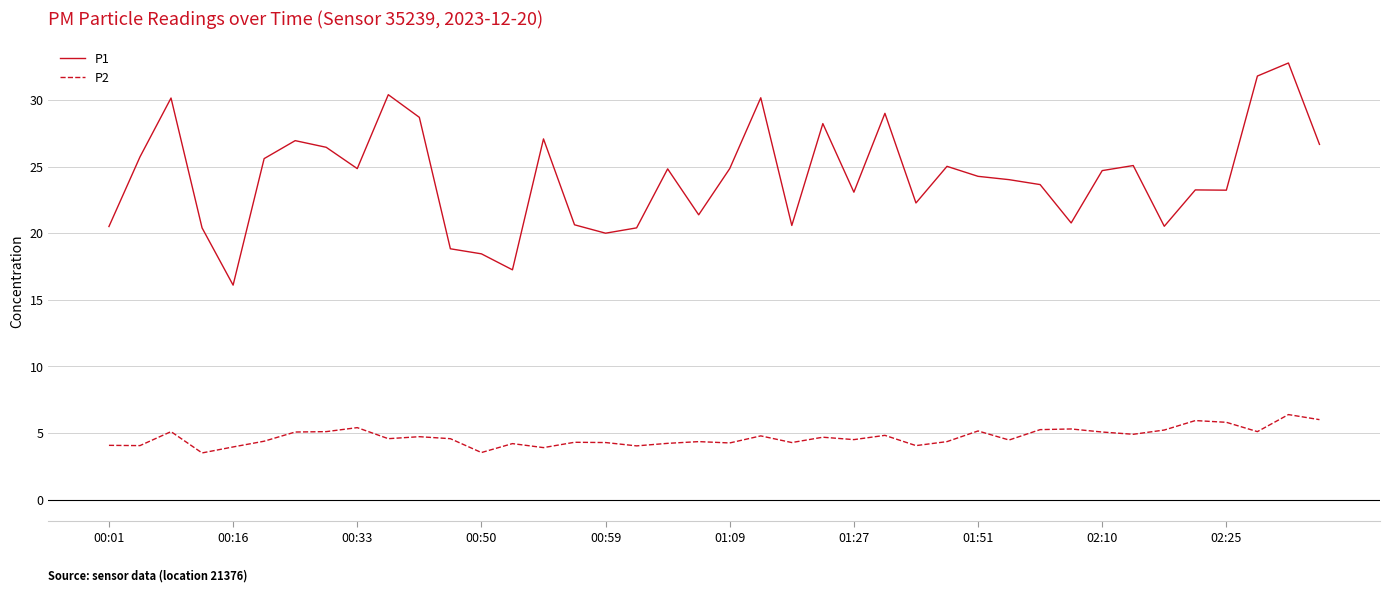

True or false: P1 and P2 intersect in this chart.

False